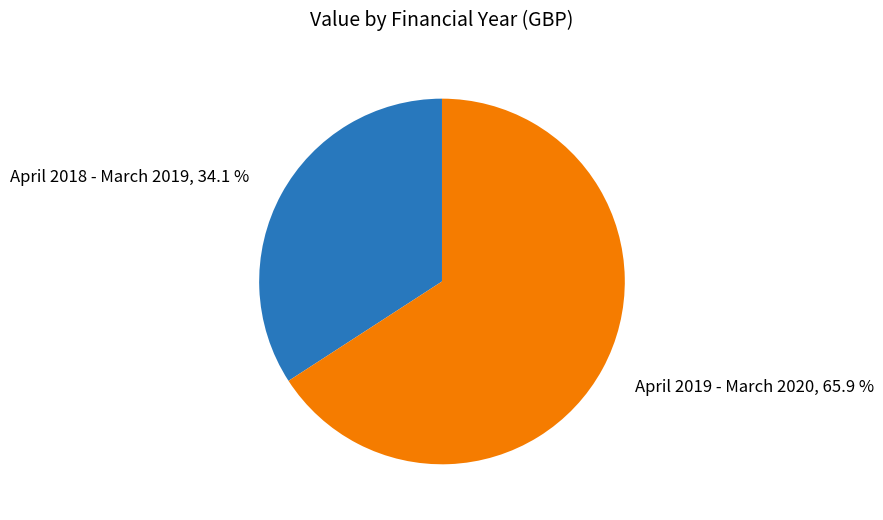

To the nearest percent, what portion does April 2019 - March 2020 represent?

66%